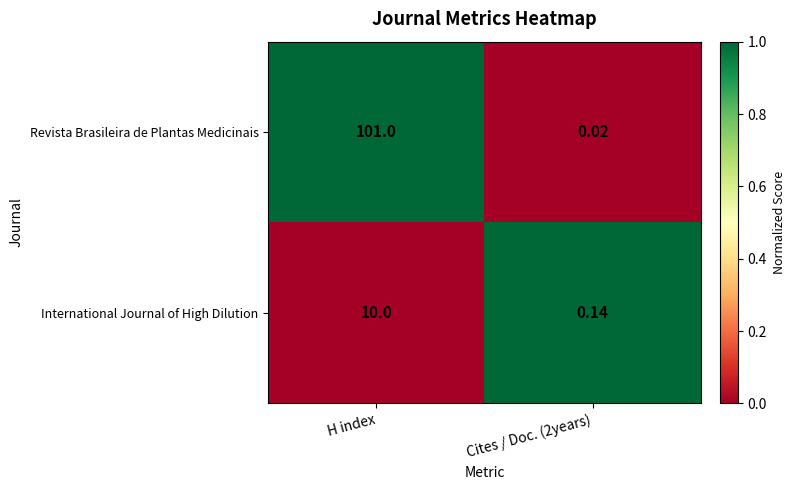

Rank the series at H index from lowest to highest value.

International Journal of High Dilution, Revista Brasileira de Plantas Medicinais